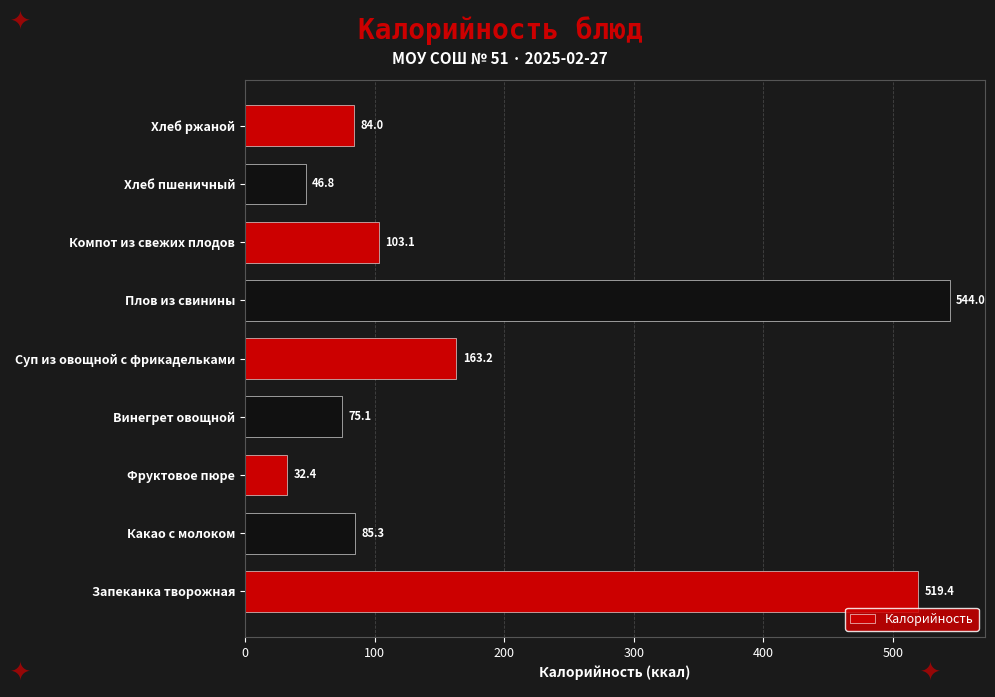

What is the sum of all values?

1653.3